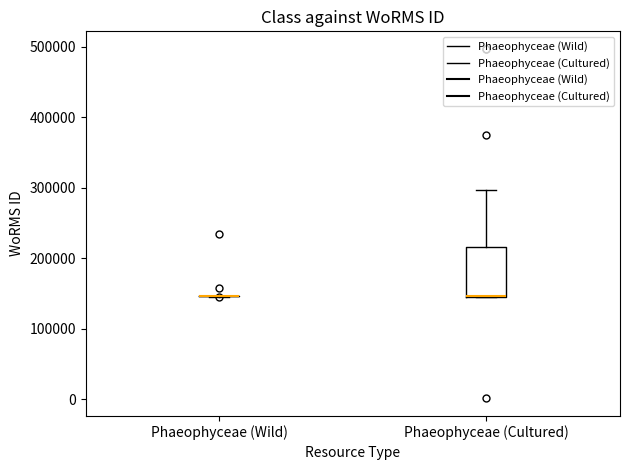

Where does the upper whisker of the box for Phaeophyceae (Cultured) end on the y-axis? The values are not printed on the chart, so give them approximately, as read against the axis.

300000